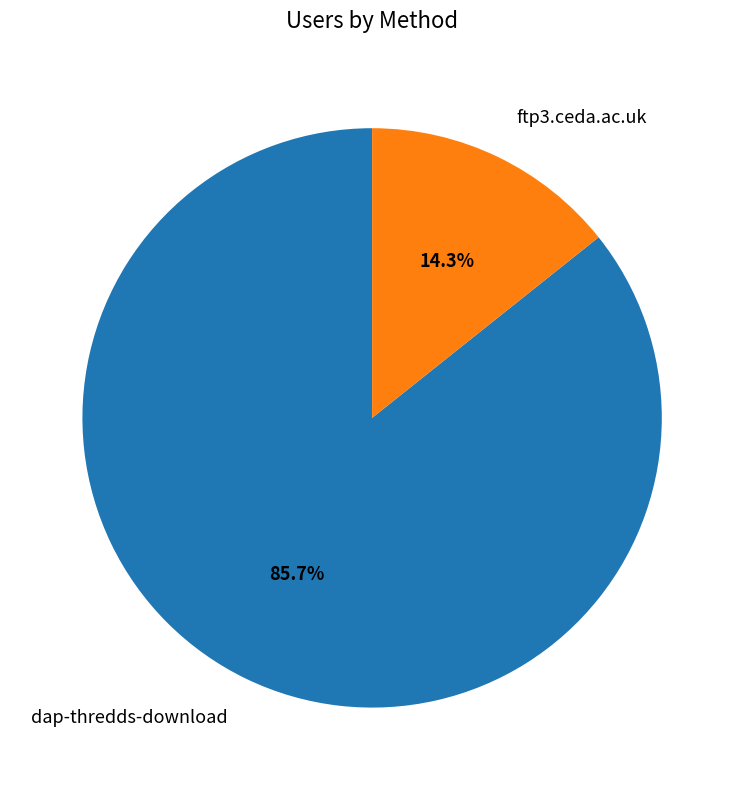

What is the total percentage of ftp3.ceda.ac.uk and dap-thredds-download?

100.0%